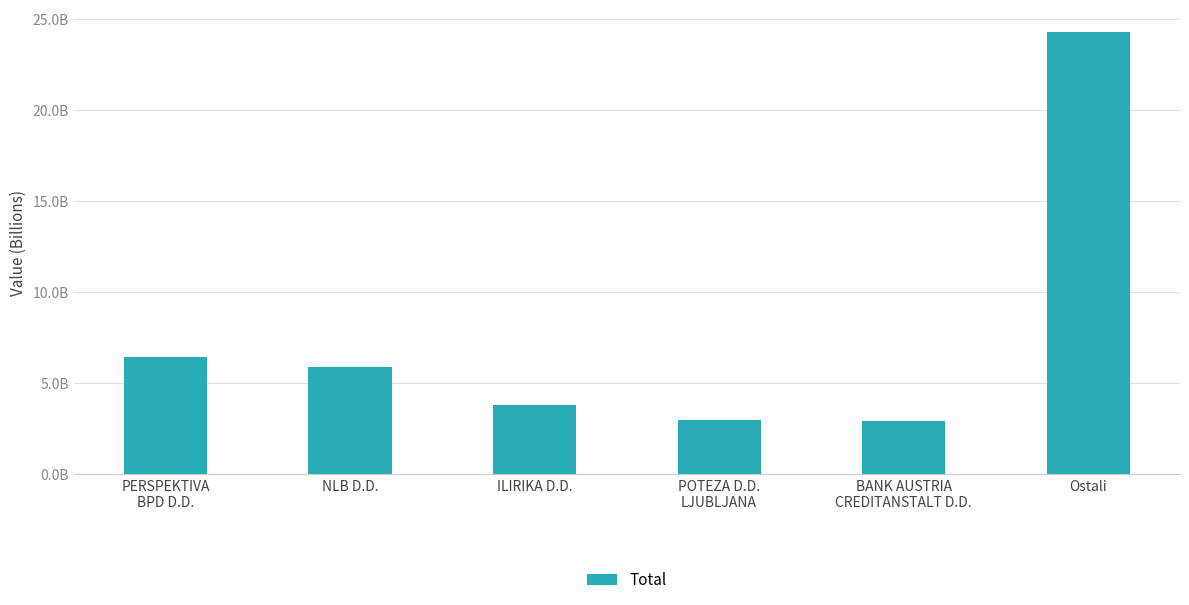

List the labels in order of value, smallest first.

BANK AUSTRIA
CREDITANSTALT D.D., POTEZA D.D.
LJUBLJANA, ILIRIKA D.D., NLB D.D., PERSPEKTIVA
BPD D.D., Ostali